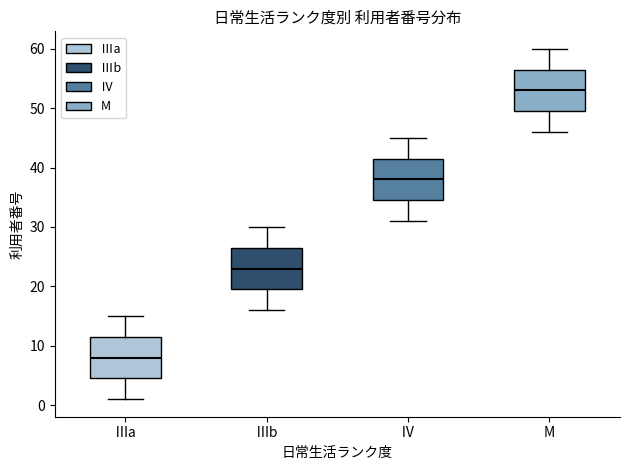

Reading left to right, transcribe this box plot: for each box, give where its median line is, the range the box spans, and where its two whiskers end, as read against the y-axis. The values are not printed on the chart, so give them approximately, as read against the axis.

Ⅲa: median 8, box 5 to 12, whiskers 1 to 15
Ⅲb: median 23, box 20 to 27, whiskers 16 to 30
Ⅳ: median 38, box 35 to 42, whiskers 31 to 45
M: median 53, box 50 to 57, whiskers 46 to 60